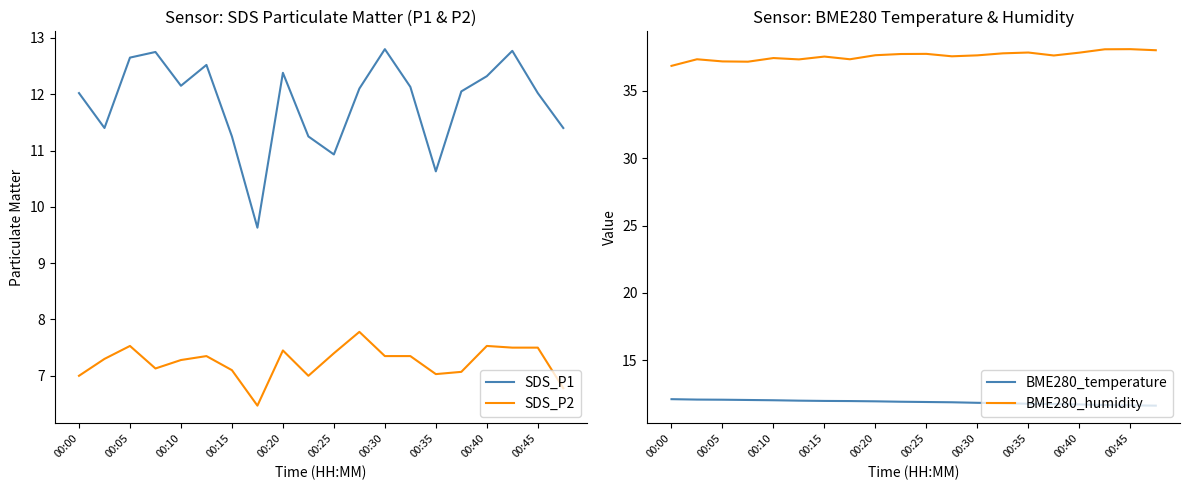

What is the average value of the SDS_P1 series?

11.9